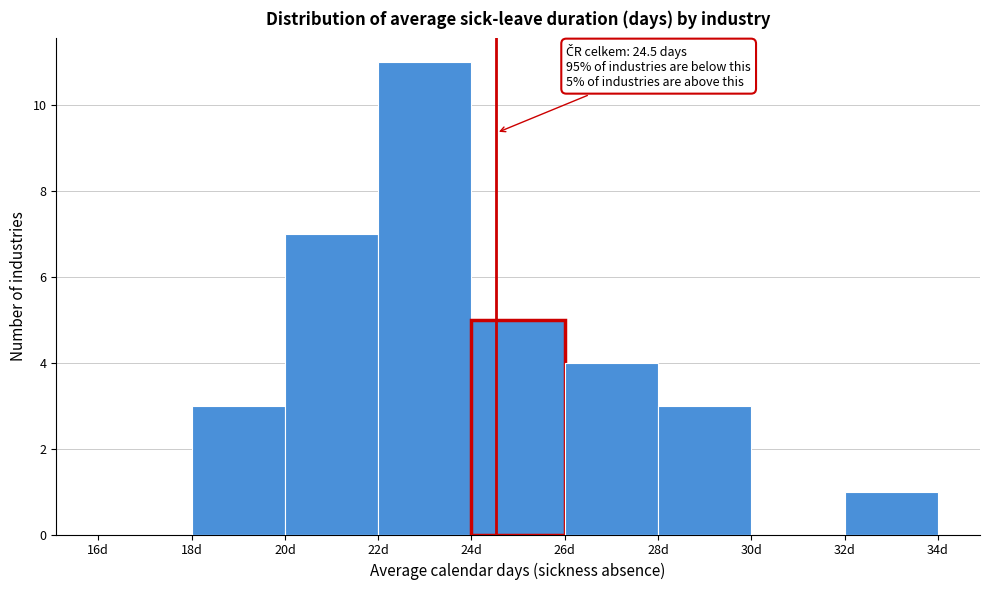

Over which range of the x-axis is the bar tallest?

22 to 24